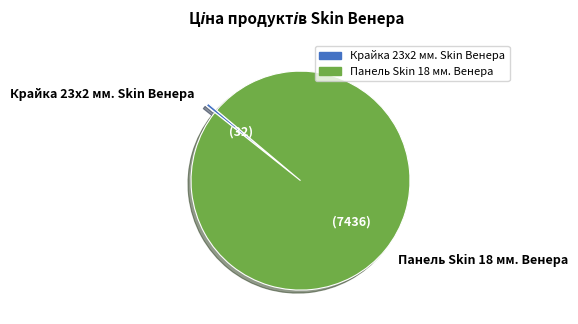

Is there any slice that represents more than half of the pie?

Yes